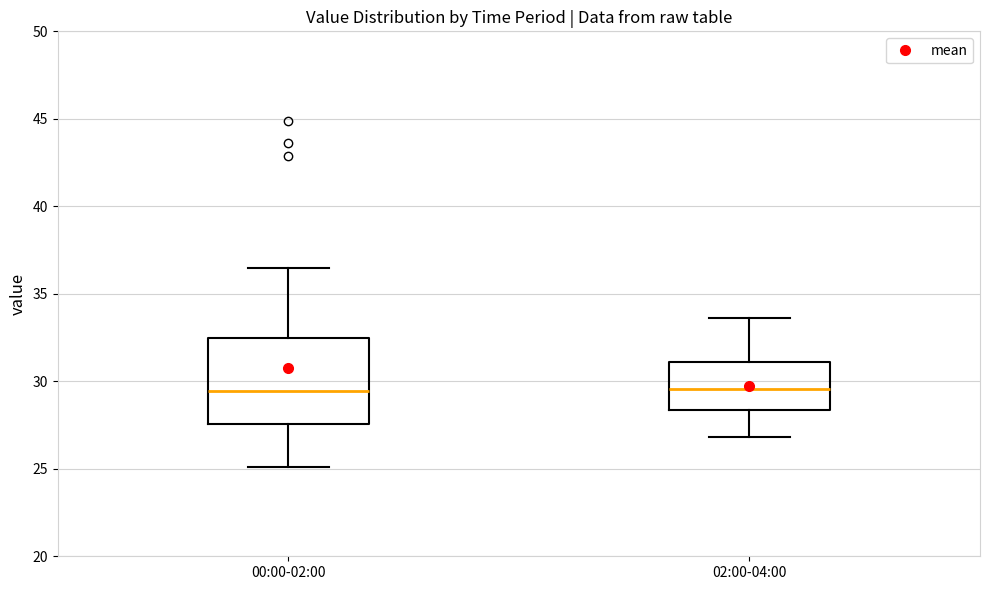

Reading left to right, transcribe this box plot: for each box, give where its median line is, the range the box spans, and where its two whiskers end, as read against the y-axis. The values are not printed on the chart, so give them approximately, as read against the axis.

00:00-02:00: median 29.5, box 27.5 to 32.5, whiskers 25.0 to 36.5
02:00-04:00: median 29.5, box 28.5 to 31.0, whiskers 27.0 to 33.5